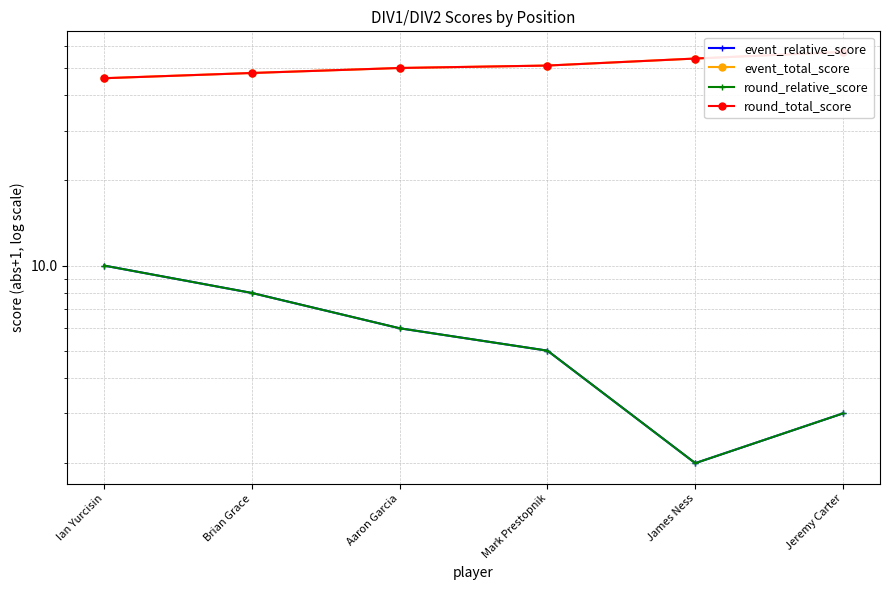

The round_total_score series shows 50 at Aaron Garcia. True or false?

True